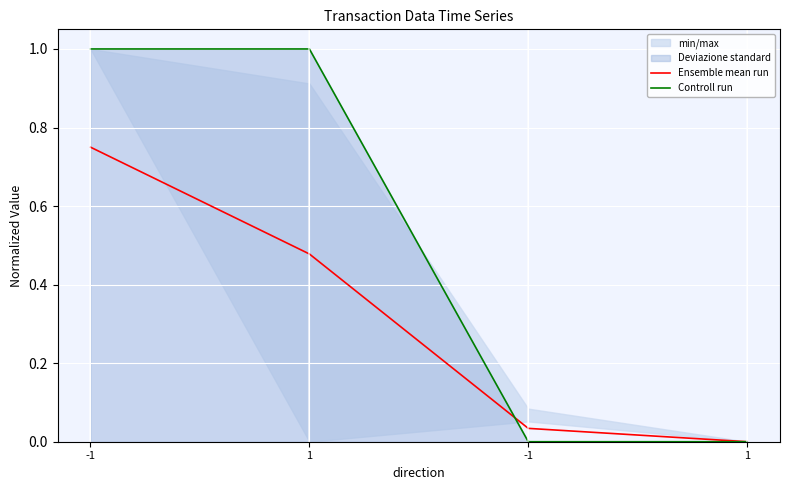

How many times do Ensemble mean run and Controll run cross each other?

1